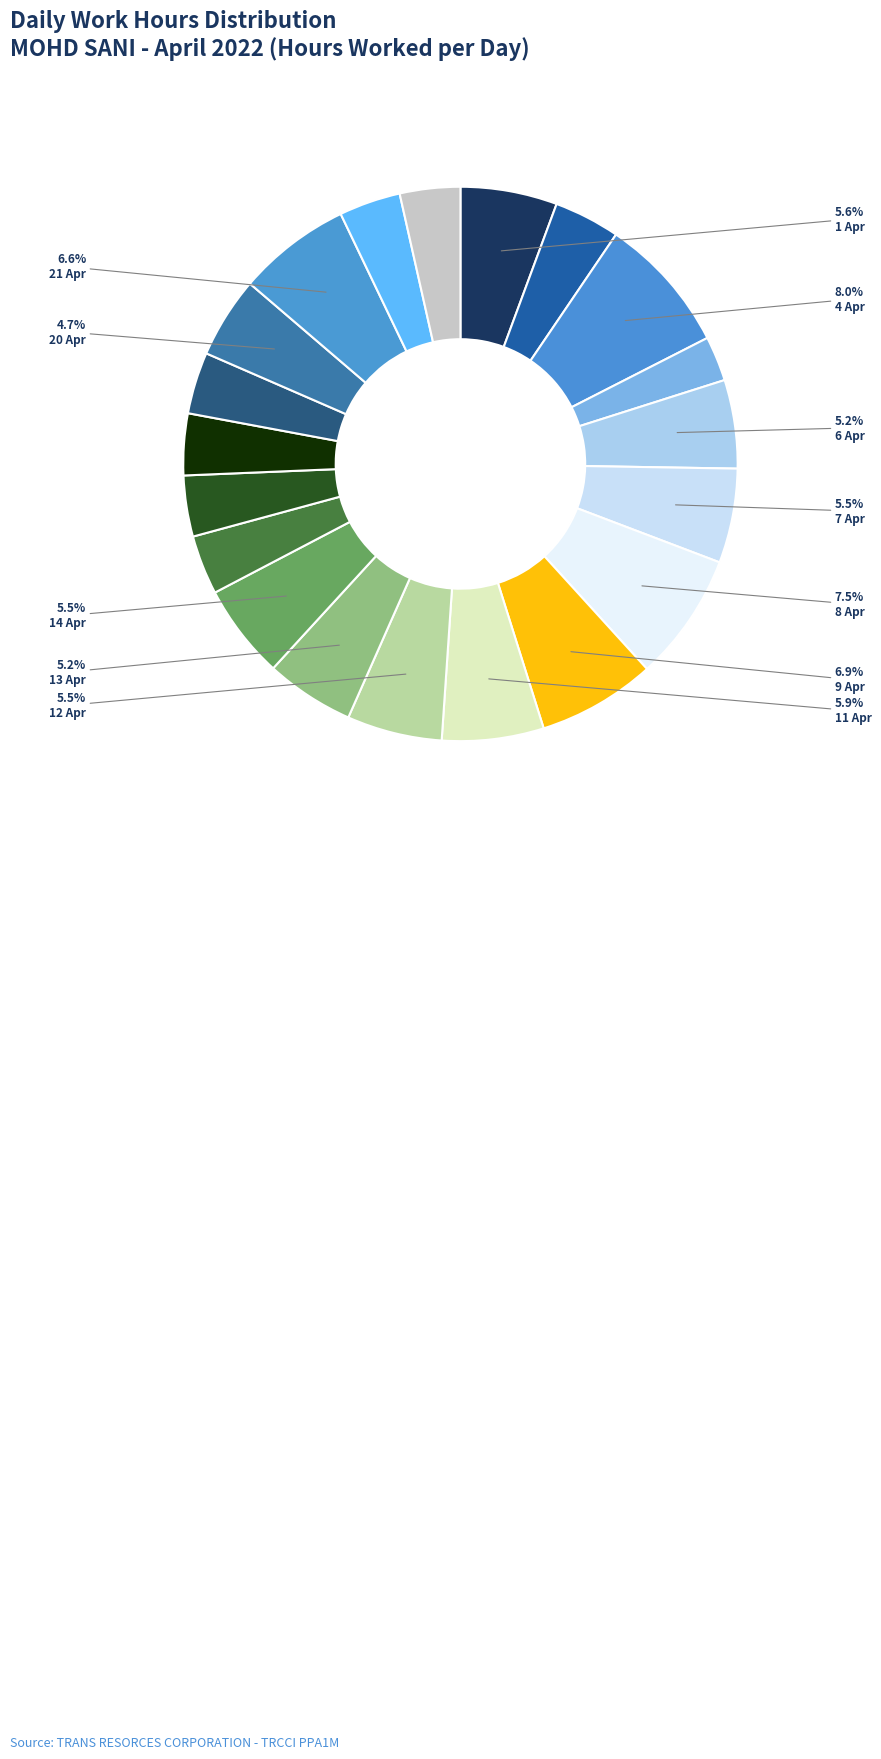

Rank the categories by value from highest to lowest.

4 Apr, 8 Apr, 9 Apr, 21 Apr, 11 Apr, 1 Apr, 12 Apr, 14 Apr, 7 Apr, 13 Apr, 6 Apr, 20 Apr, 2 Apr, 19 Apr, 18 Apr, 22 Apr, 16 Apr, 23 Apr, 15 Apr, 5 Apr